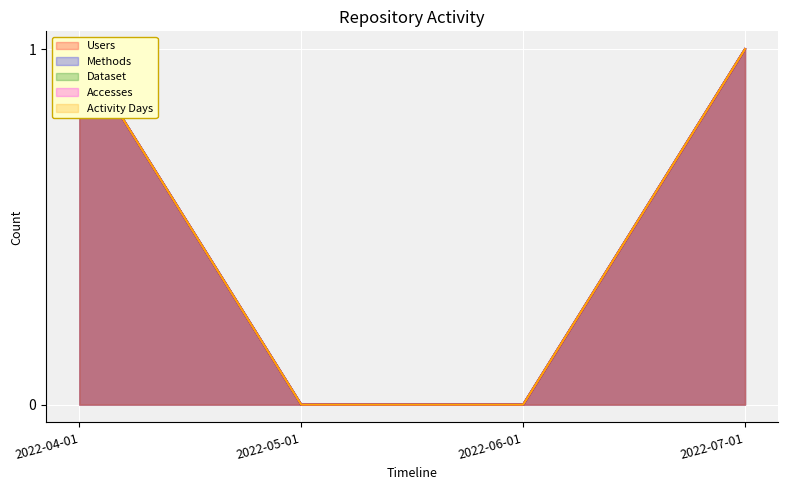

What is the sum of all Accesses values?

2